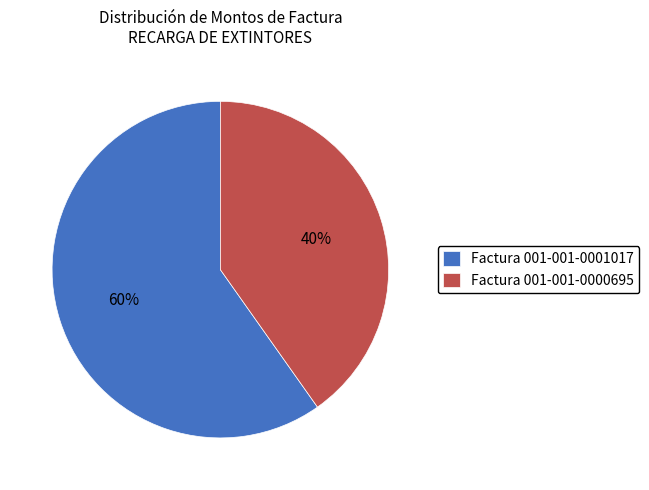

Do Factura 001-001-0001017 and Factura 001-001-0000695 together represent more than half of the pie?

Yes